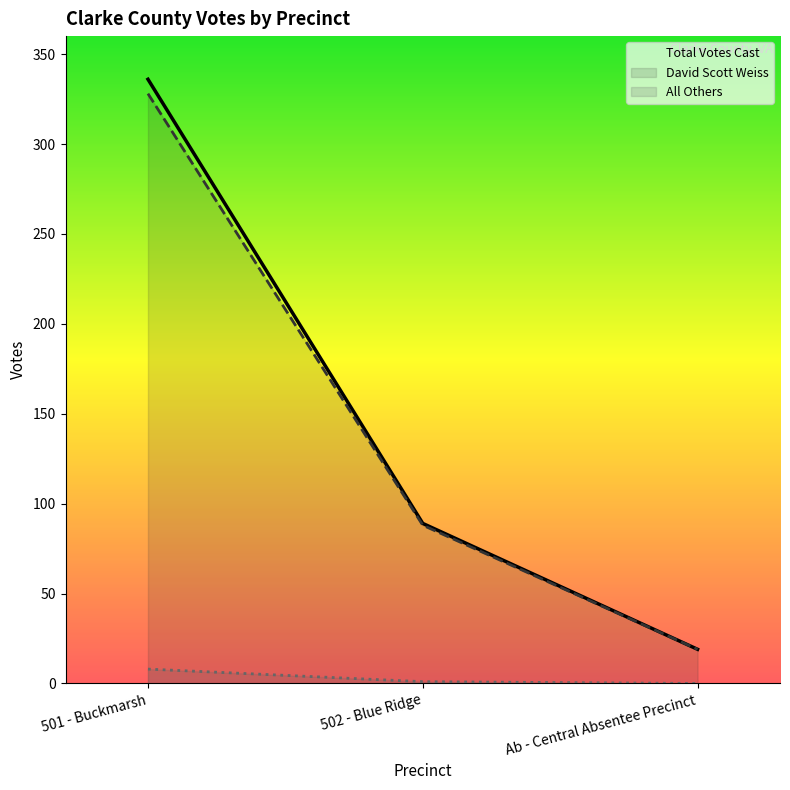

At which category is the sum across all series the highest?

501 - Buckmarsh